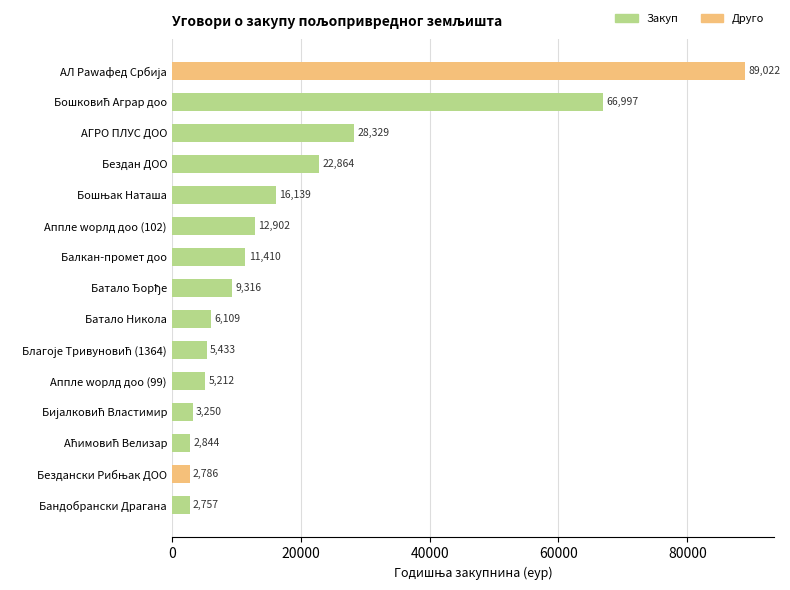

The chart shows a value of 2756.6 at Бандобрански Драгана. True or false?

True